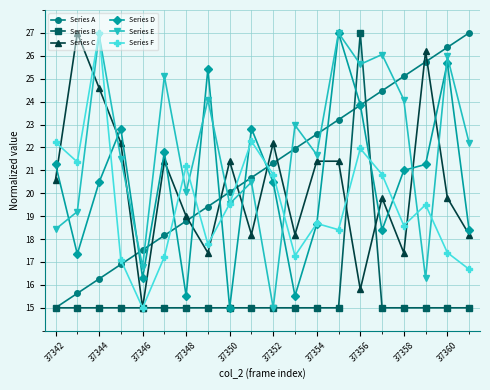

What is the greatest value displayed?

27.0